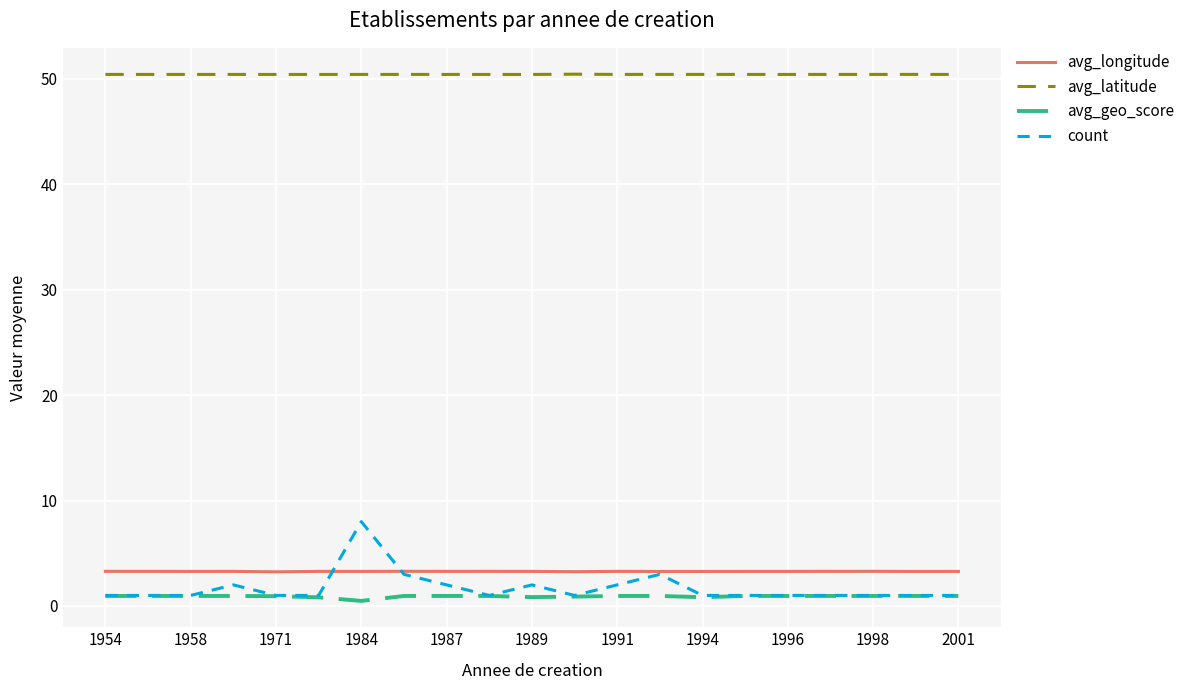

List the series in order of their peak value, highest first.

avg_latitude, count, avg_longitude, avg_geo_score